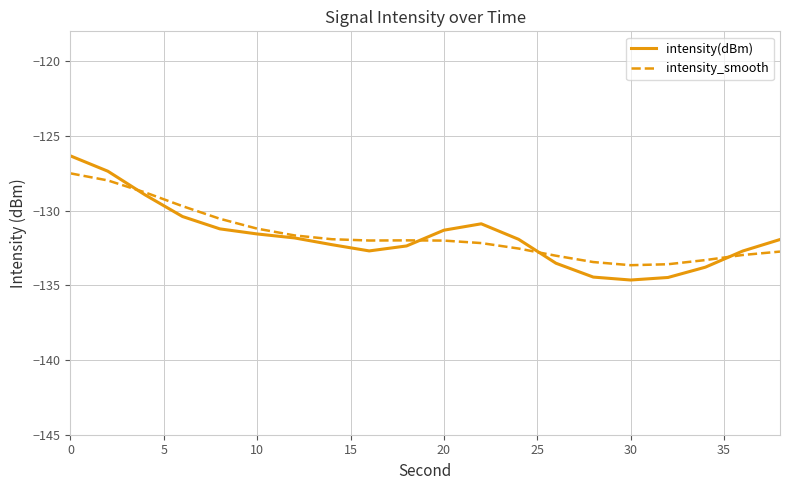

What is the lowest value of the intensity(dBm) series?

-134.6